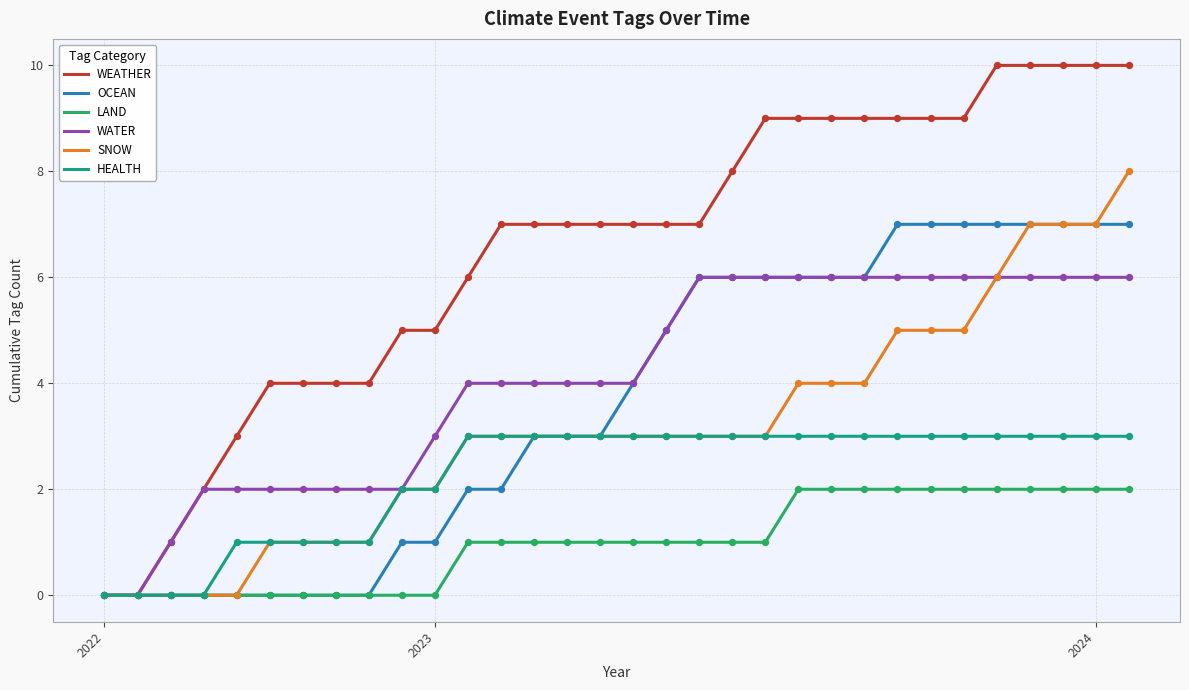

Which series has the largest total across all categories?

WEATHER